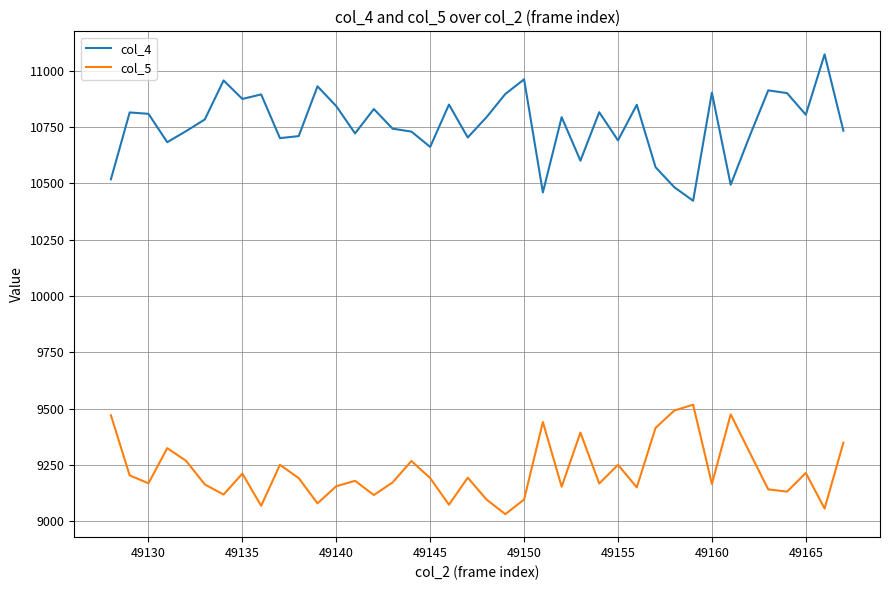

What is the difference between the maximum and minimum values in the col_5 series?

486